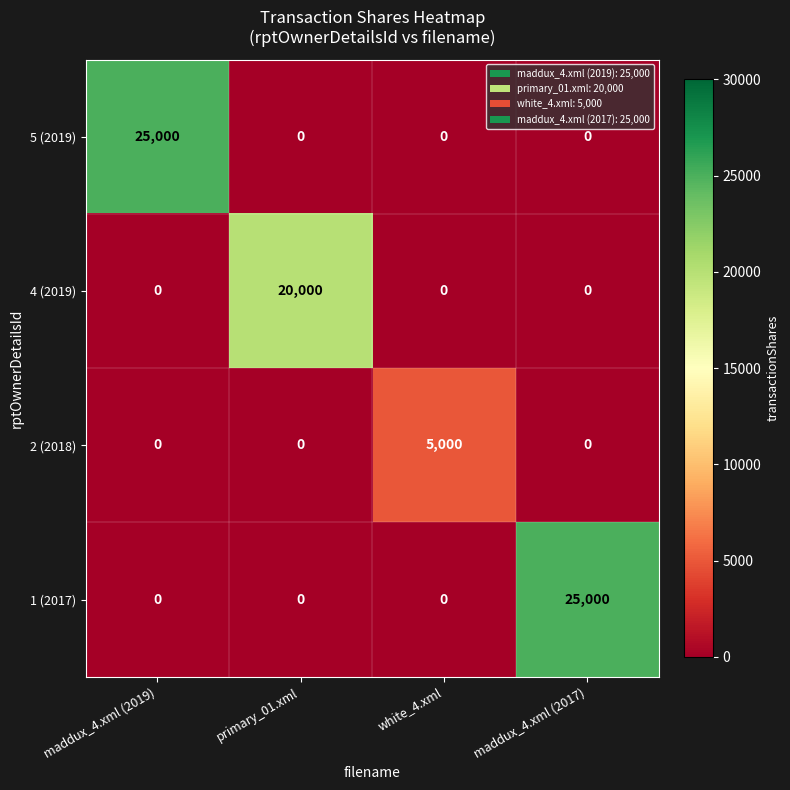

Between white_4.xml and maddux_4.xml (2017), which series saw the biggest shift?

1 (2017)